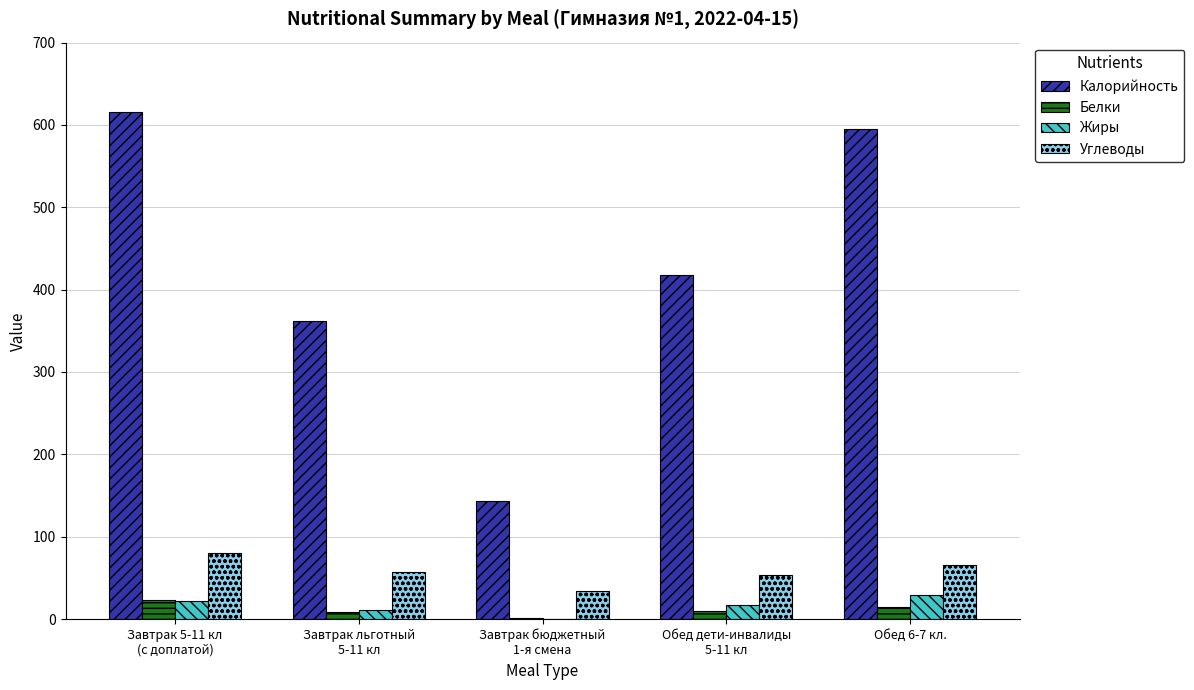

True or false: Жиры has a value of 10.8 at Завтрак льготный
5-11 кл.

True